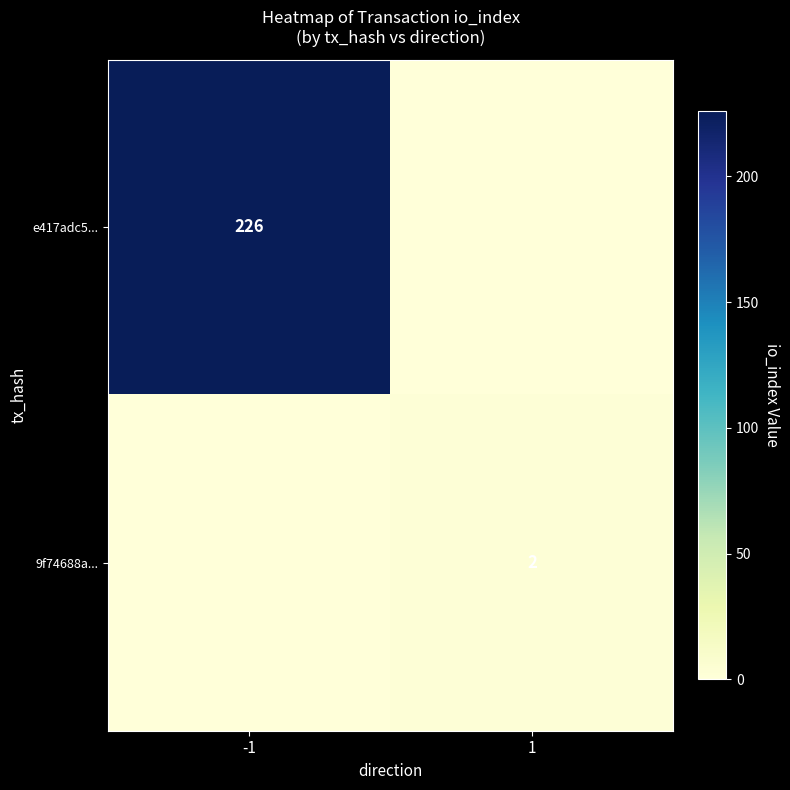

Is it true that e417adc5... equals 226 at -1?

True